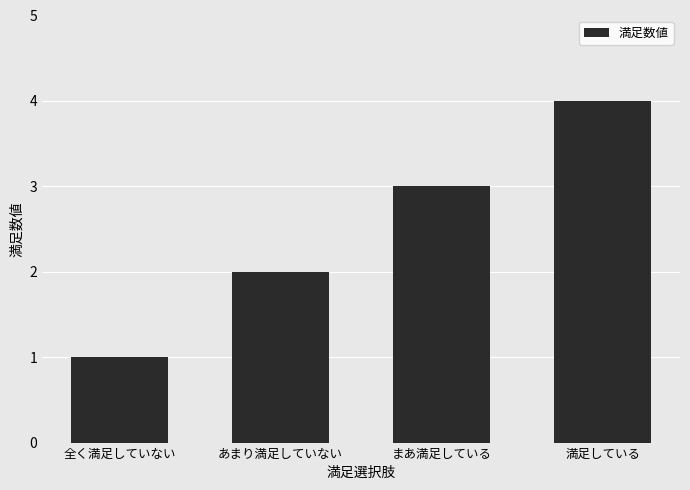

What is the value of the 1st bar from the left?

1